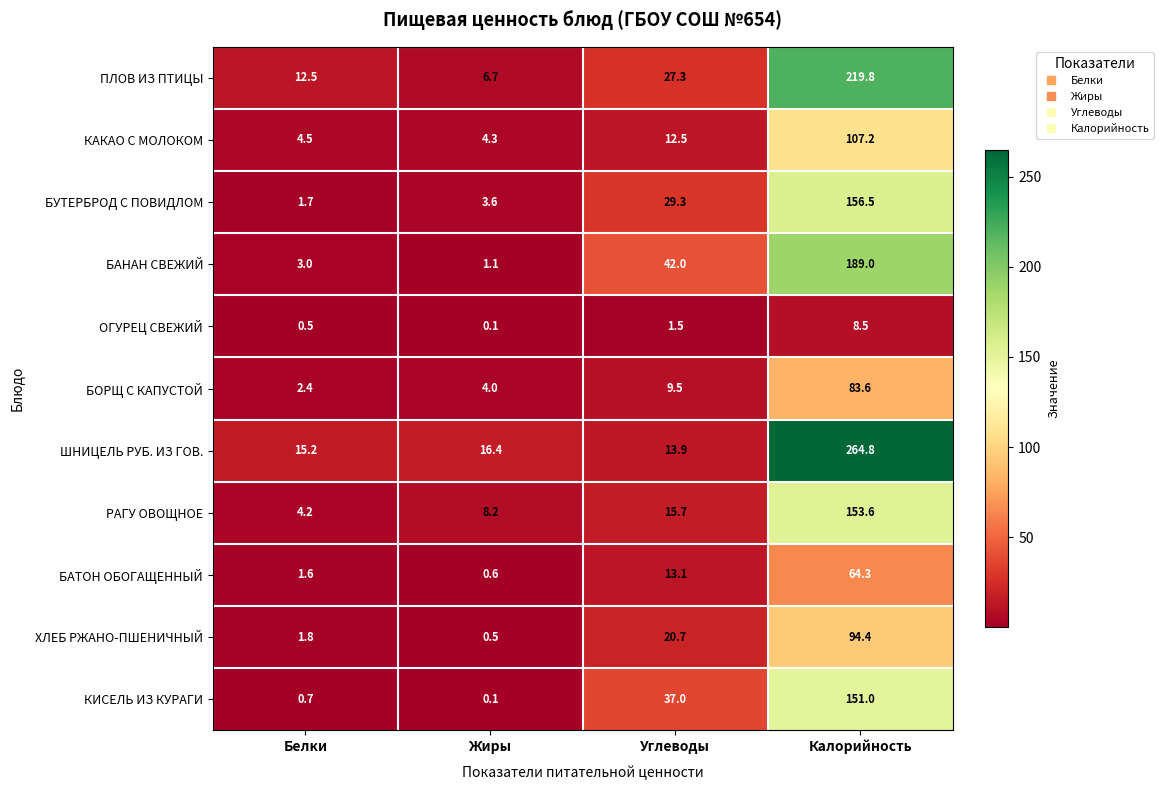

At which label is КАКАО С МОЛОКОМ closest to 55?

Углеводы